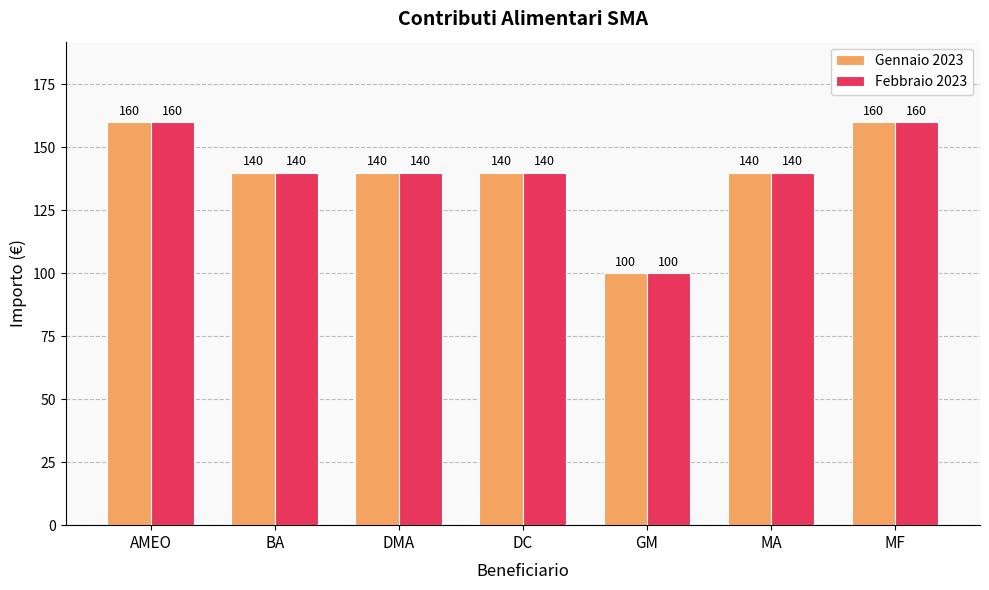

What are all the series names shown in the legend?

Gennaio 2023, Febbraio 2023